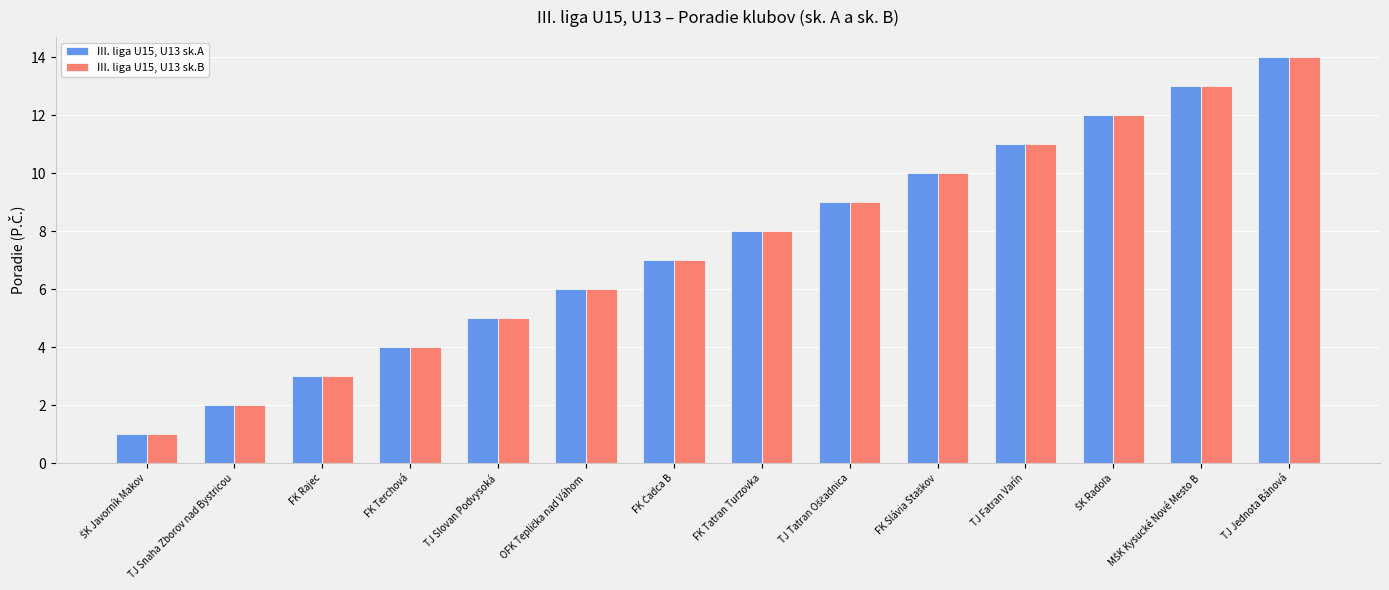

Which category has the highest value across all series?

TJ Jednota Bánová